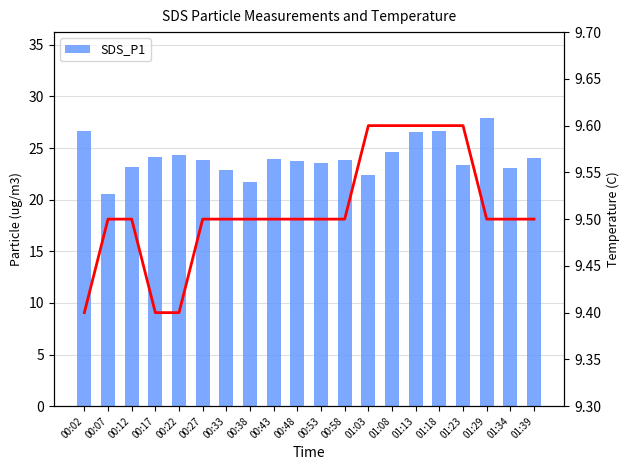

Count the number of data series in this chart.

2